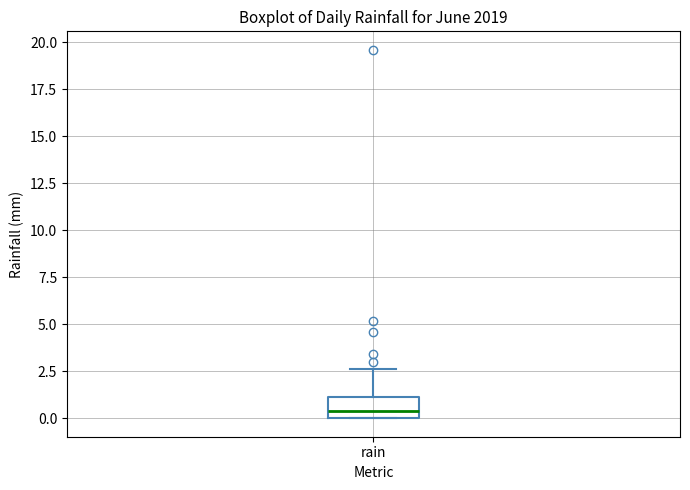

Transcribe this box plot: give where the median line is, the range the box spans, and where the two whiskers end, as read against the y-axis. The values are not printed on the chart, so give them approximately, as read against the axis.

median 0.5, box 0.0 to 1.0, whiskers 0.0 to 2.5